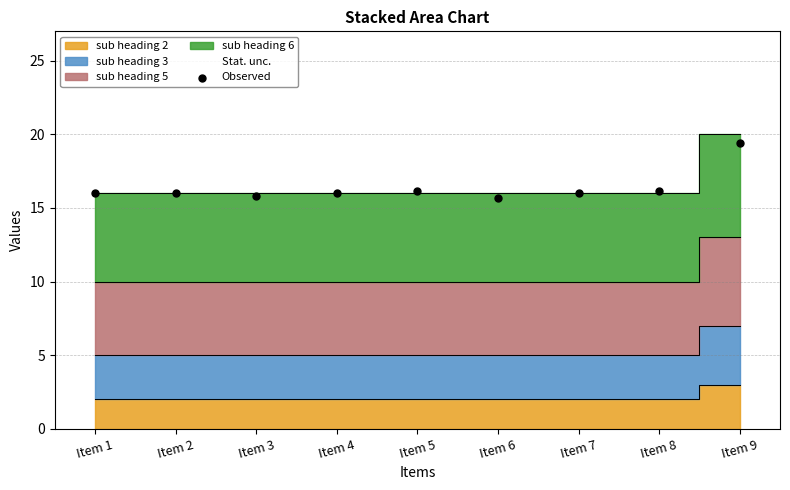

What is the range of Y values (max minus min)?

3.7